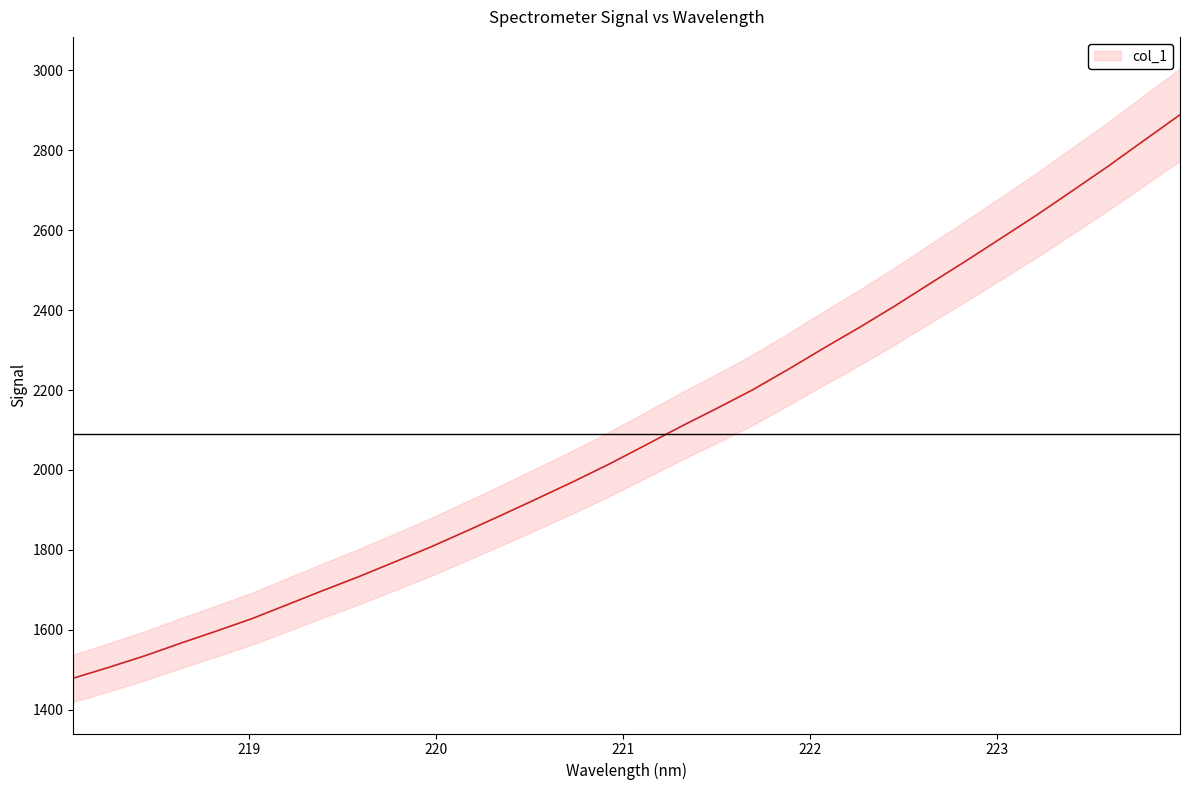

How many data points are above 2061?

16